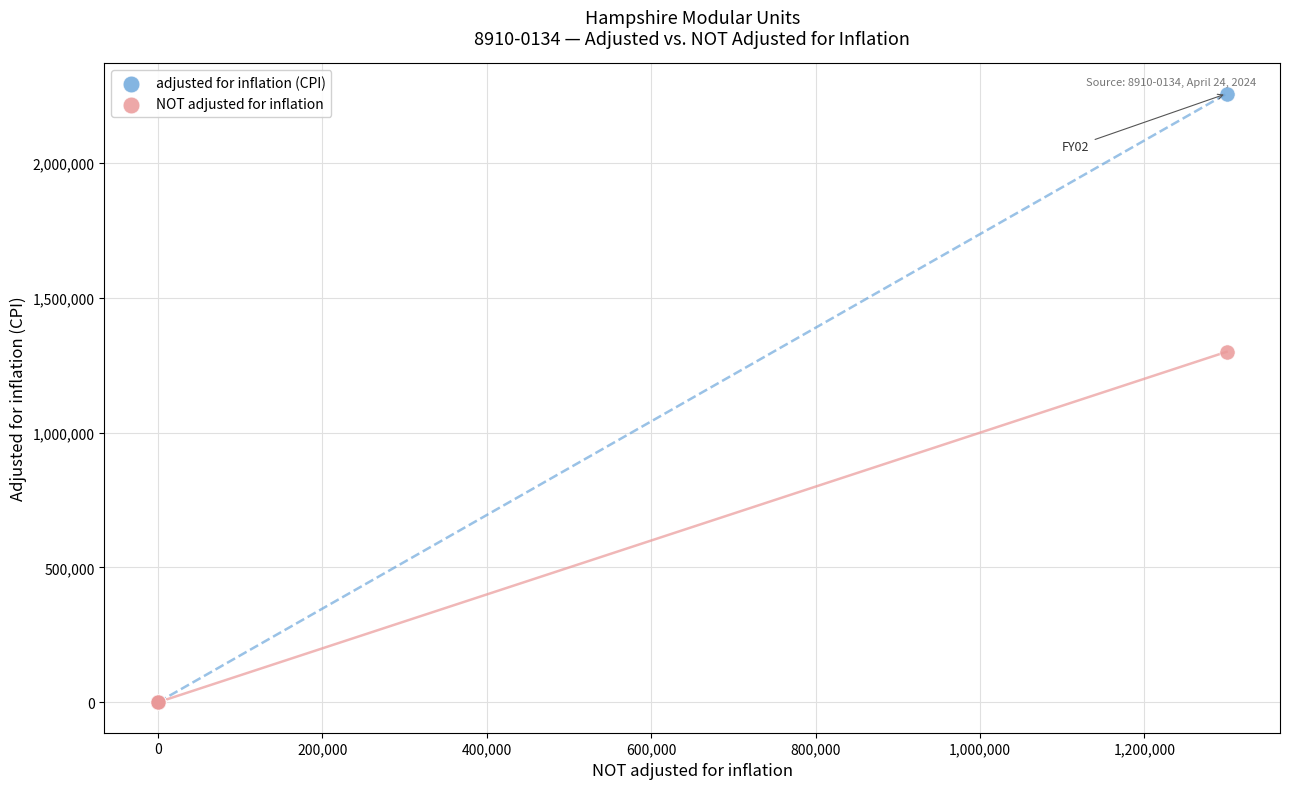

Which series has the widest spread of Y values?

adjusted for inflation (CPI)